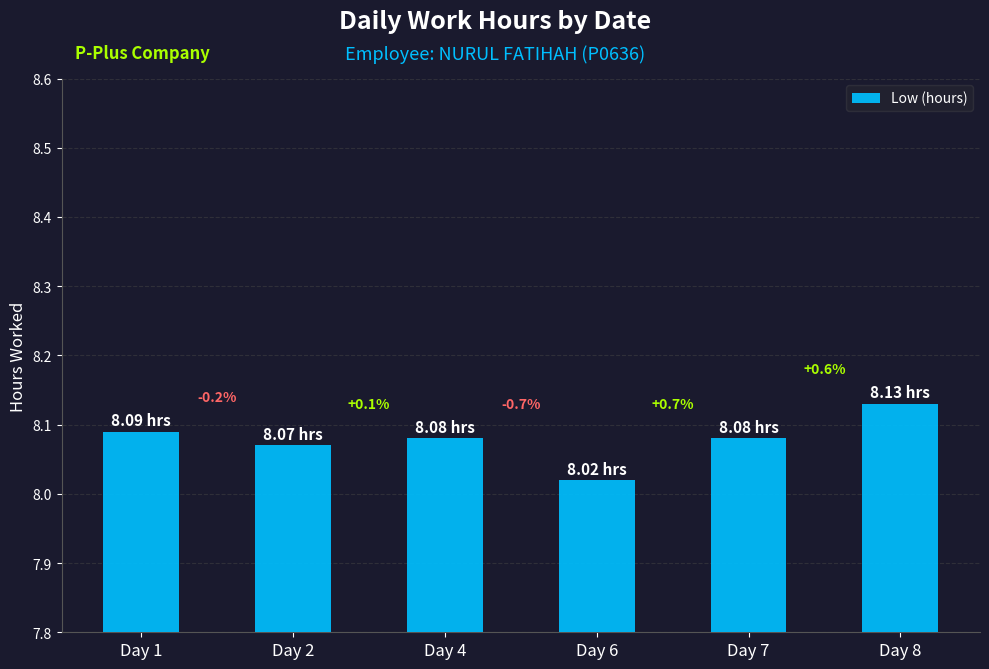

At which label is the value closest to 8?

Day 6